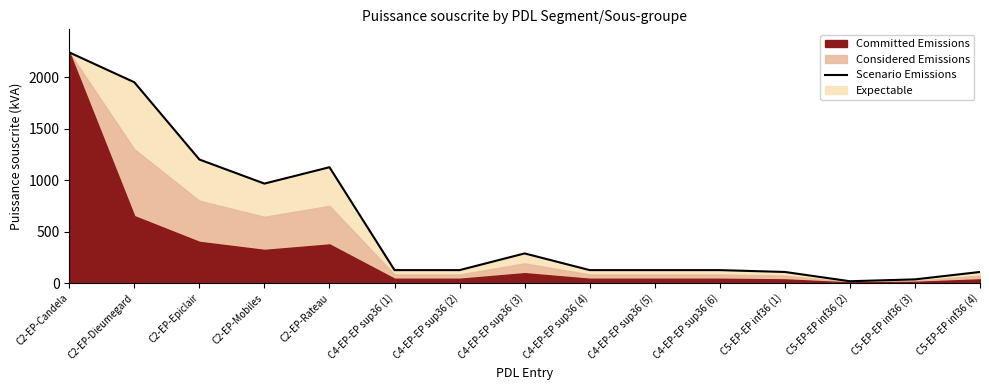

Rank the categories by value from highest to lowest.

C2-EP-Candela, C2-EP-Dieumegard, C2-EP-Epiclair, C2-EP-Rateau, C2-EP-Mobiles, C4-EP-EP sup36 (3), C4-EP-EP sup36 (1), C4-EP-EP sup36 (2), C4-EP-EP sup36 (4), C4-EP-EP sup36 (5), C4-EP-EP sup36 (6), C5-EP-EP inf36 (1), C5-EP-EP inf36 (4), C5-EP-EP inf36 (3), C5-EP-EP inf36 (2)